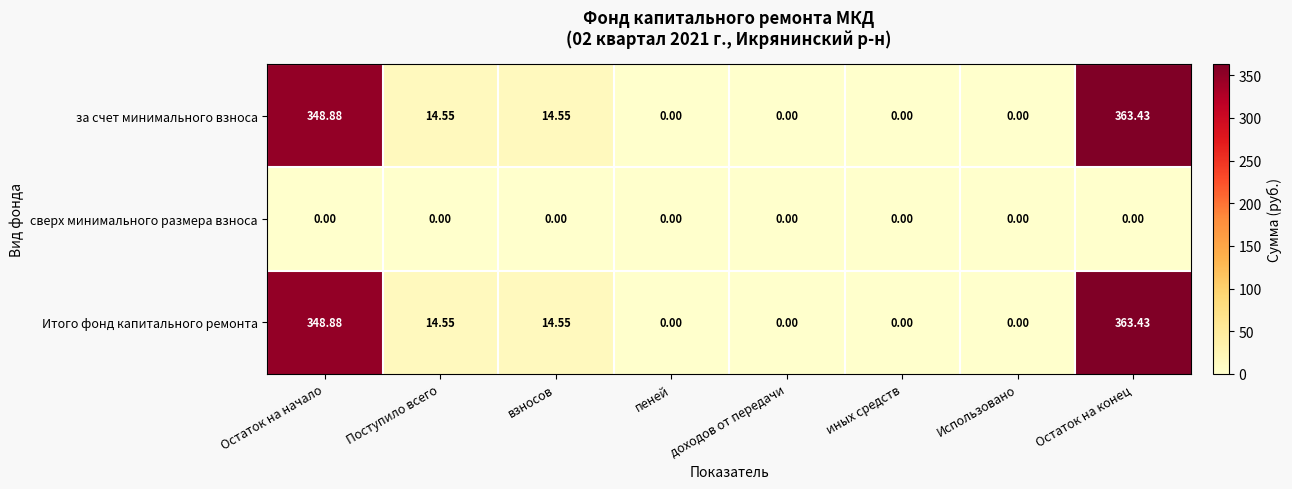

At which label does за счет минимального взноса first exceed 14?

Остаток на начало